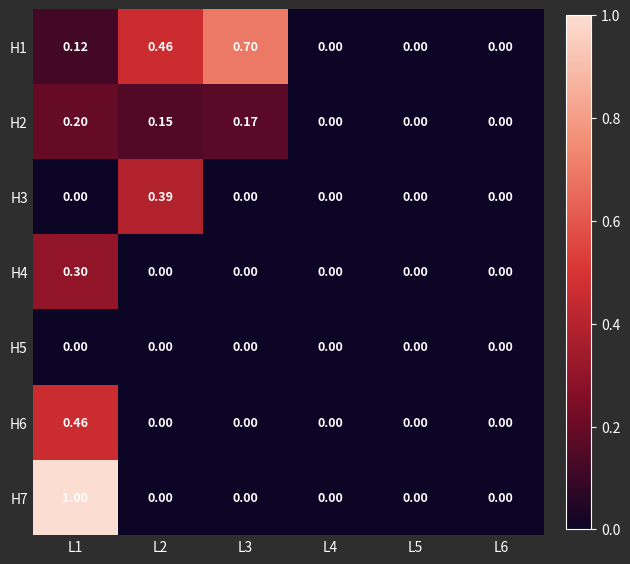

Which label corresponds to the largest value in the chart?

L1